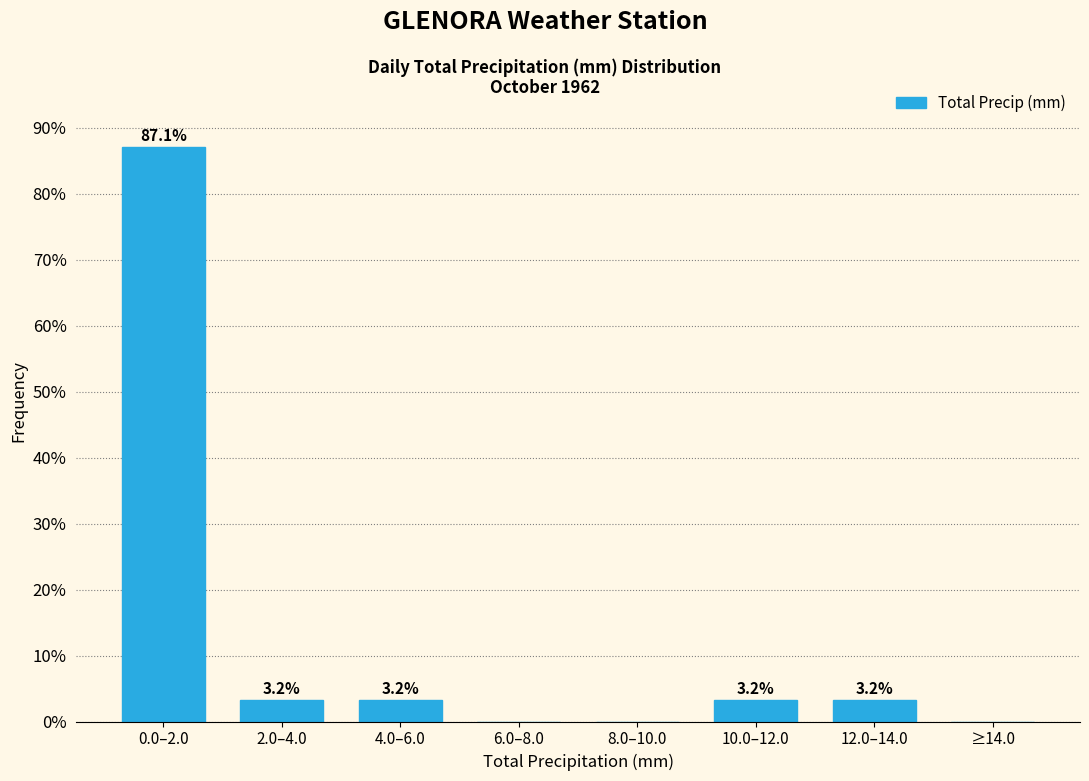

Reading left to right, transcribe all the data shown in this chart.

0.0–2.0=87.1	2.0–4.0=3.2	4.0–6.0=3.2	6.0–8.0=0.0	8.0–10.0=0.0	10.0–12.0=3.2	12.0–14.0=3.2	≥14.0=0.0